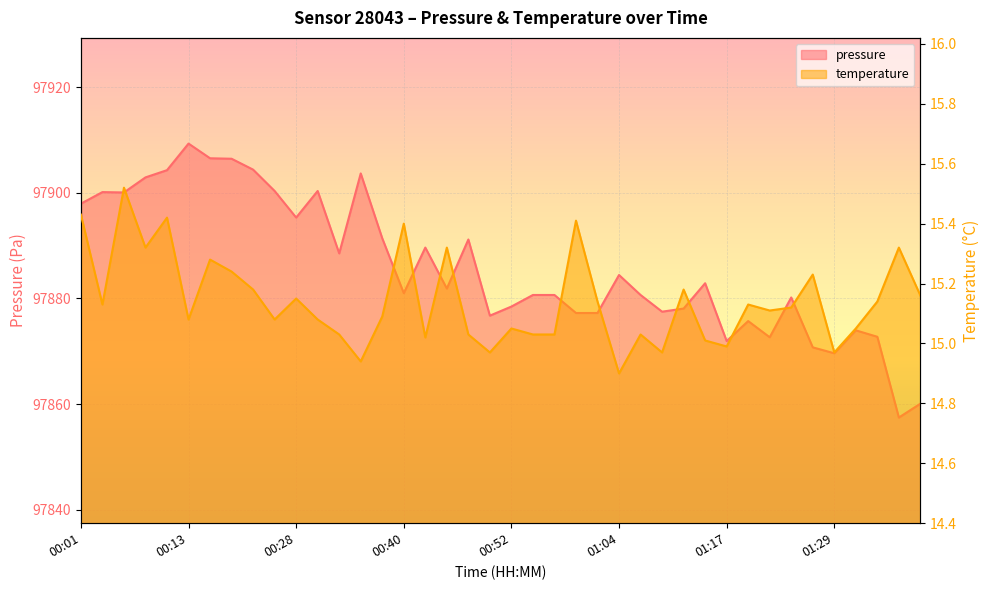

At which label does temperature first exceed 15?

00:01